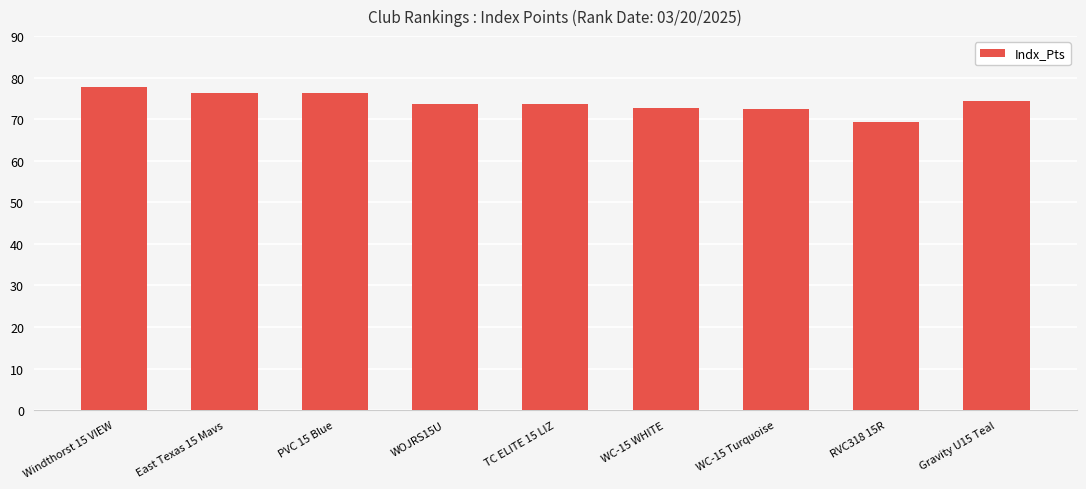

What is the label of the 1st bar from the right?

Gravity U15 Teal